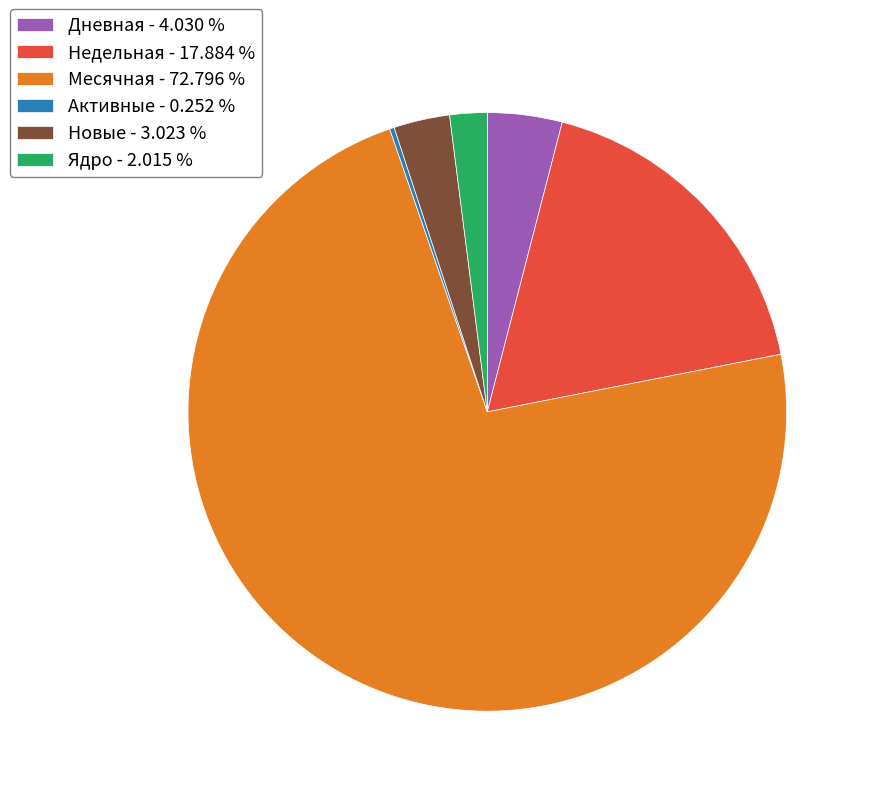

Is the sum of Месячная - 72.796 % and Недельная - 17.884 % greater than half?

Yes